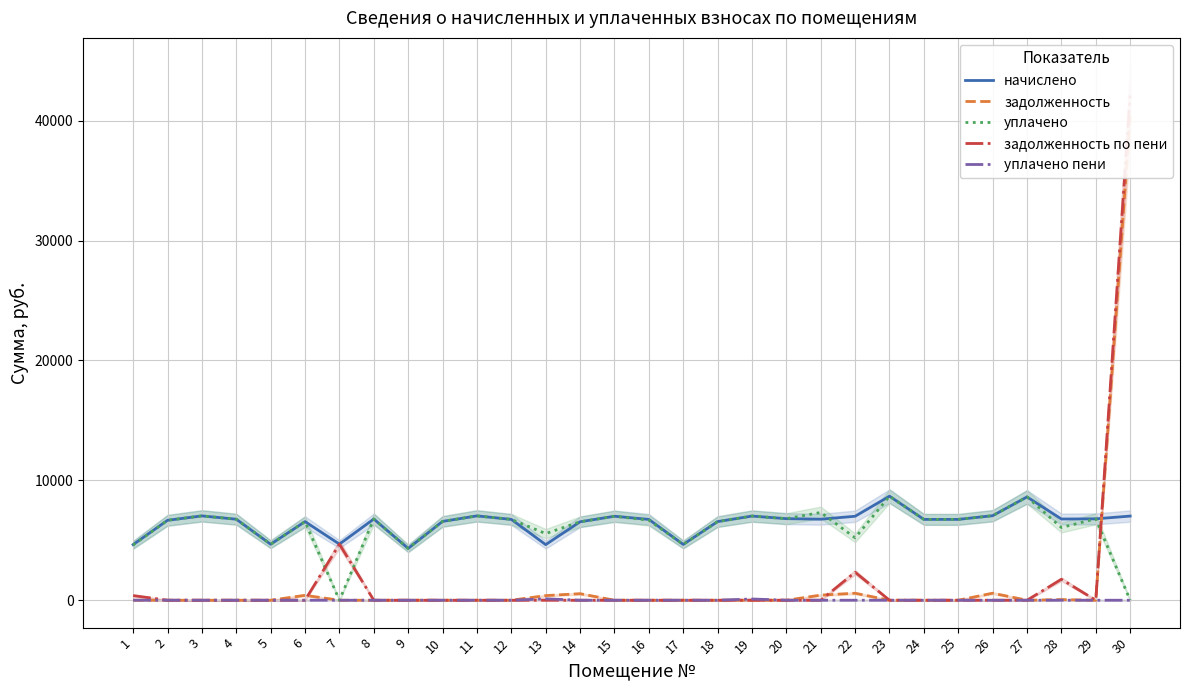

Reading left to right, transcribe all the data shown in this chart.

начислено: 1=4638.7	2=6666.2	3=7034.9	4=6758.4	5=4669.4	6=6558.7	7=4680.3	8=6773.9	9=4322.6	10=6574.1	11=7034.9	12=6743.0	13=4638.7	14=6543.4	15=7004.2	16=6743.0	17=4654.1	18=6558.7	19=7019.5	20=6804.5	21=6758.4	22=7004.2	23=8678.4	24=6743.0	25=6743.0	26=7050.2	27=8617.0	28=6773.8	29=6789.1	30=7019.6
задолженность: 1=0.0	2=0.0	3=0.0	4=0.0	5=0.0	6=409.8	7=0.0	8=0.0	9=0.0	10=0.0	11=0.0	12=0.0	13=386.6	14=545.3	15=0.0	16=0.0	17=0.0	18=0.0	19=0.0	20=0.0	21=426.4	22=583.7	23=0.0	24=0.0	25=0.0	26=587.5	27=0.0	28=54.7	29=0.0	30=40343.1
уплачено: 1=4608.5	2=6666.2	3=7034.9	4=6758.4	5=4669.4	6=6558.7	7=0.0	8=6773.9	9=4322.6	10=6574.1	11=7034.9	12=6743.0	13=5558.7	14=6543.4	15=7004.2	16=6675.6	17=4654.1	18=6558.7	19=7019.5	20=6804.5	21=7321.4	22=5207.5	23=8678.4	24=6743.0	25=6743.0	26=7050.2	27=8617.0	28=6066.4	29=6789.1	30=0.0
задолженность по пени: 1=386.6	2=0.0	3=0.0	4=0.0	5=0.0	6=0.0	7=4680.3	8=0.0	9=0.0	10=0.0	11=0.0	12=0.0	13=0.0	14=0.0	15=0.0	16=0.0	17=0.0	18=0.0	19=0.0	20=0.0	21=0.0	22=2334.7	23=0.0	24=0.0	25=0.0	26=0.0	27=0.0	28=1748.1	29=0.0	30=42098.0
уплачено пени: 1=4.6	2=2.1	3=0.0	4=0.0	5=0.0	6=1.7	7=0.0	8=0.0	9=0.0	10=0.0	11=0.0	12=0.0	13=117.0	14=0.0	15=0.0	16=0.0	17=0.0	18=0.0	19=103.9	20=0.0	21=0.0	22=0.0	23=0.0	24=0.0	25=0.0	26=0.0	27=0.0	28=0.0	29=0.0	30=0.0